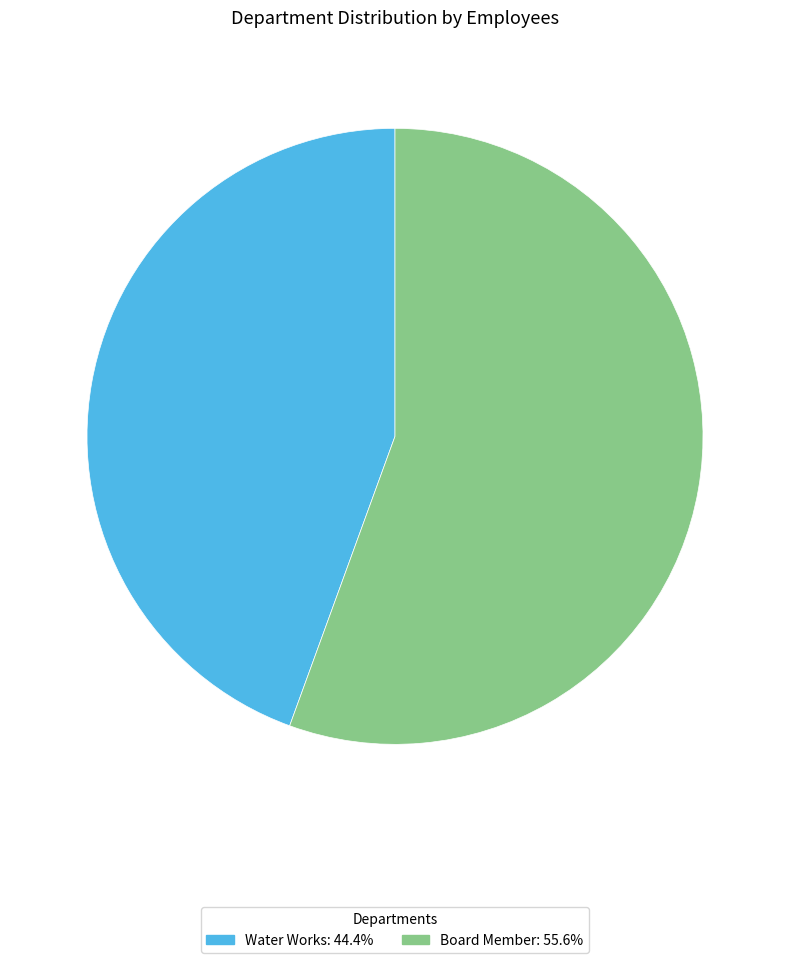

The Water Works slice represents 53% of the pie. True or false?

False